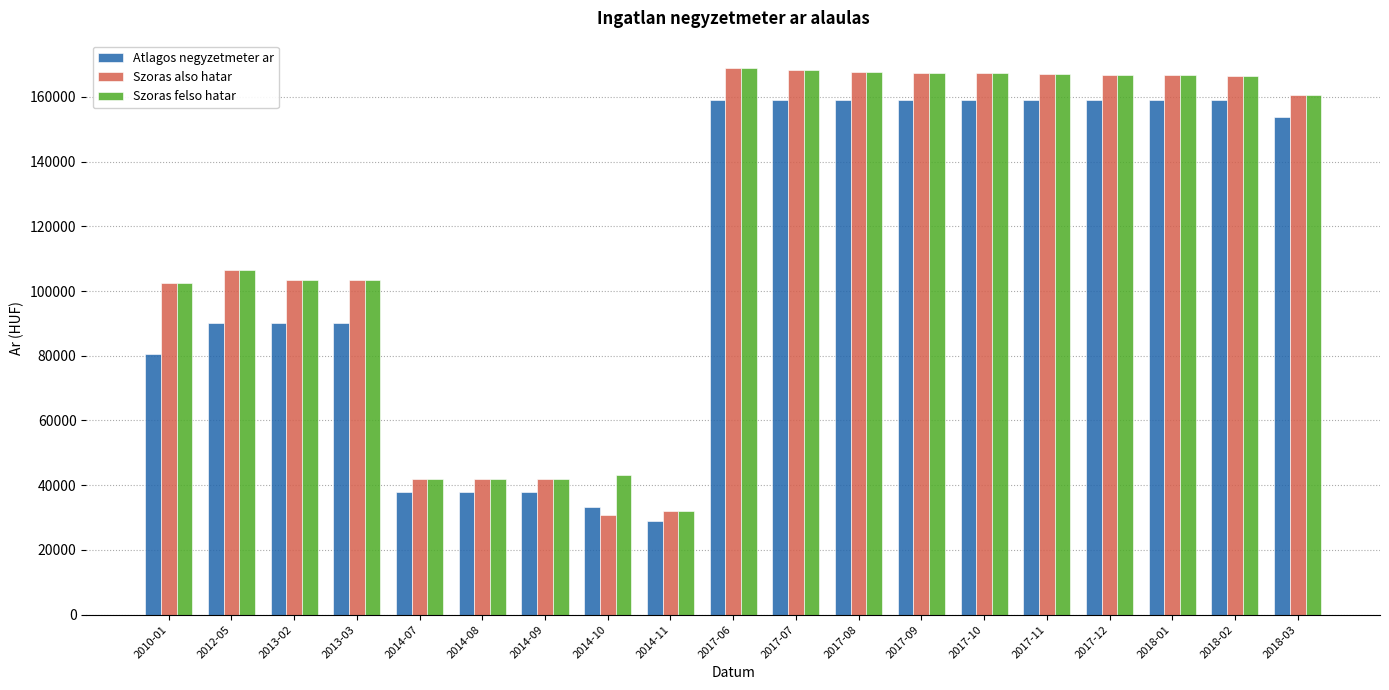

What is the minimum value shown in the chart?

29000